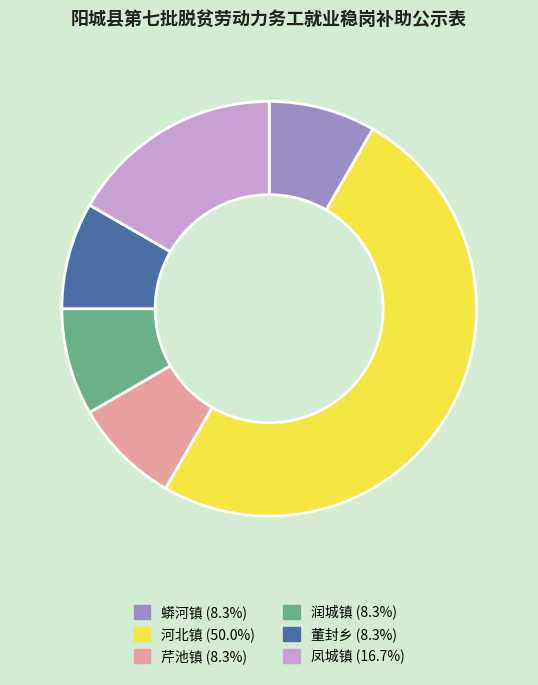

Is the sum of 凤城镇 (16.7%) and 润城镇 (8.3%) greater than half?

No